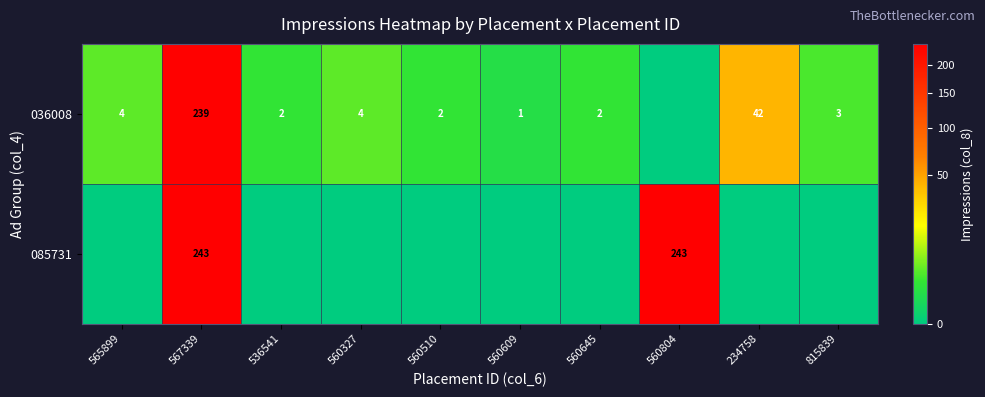

The value of 085731 at 560804 is 243. True or false?

True